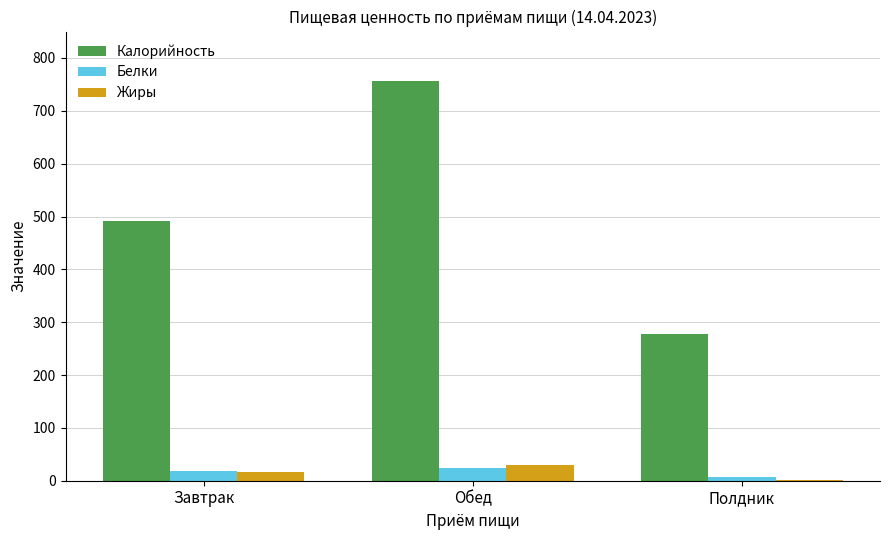

How many distinct data groups are displayed?

3